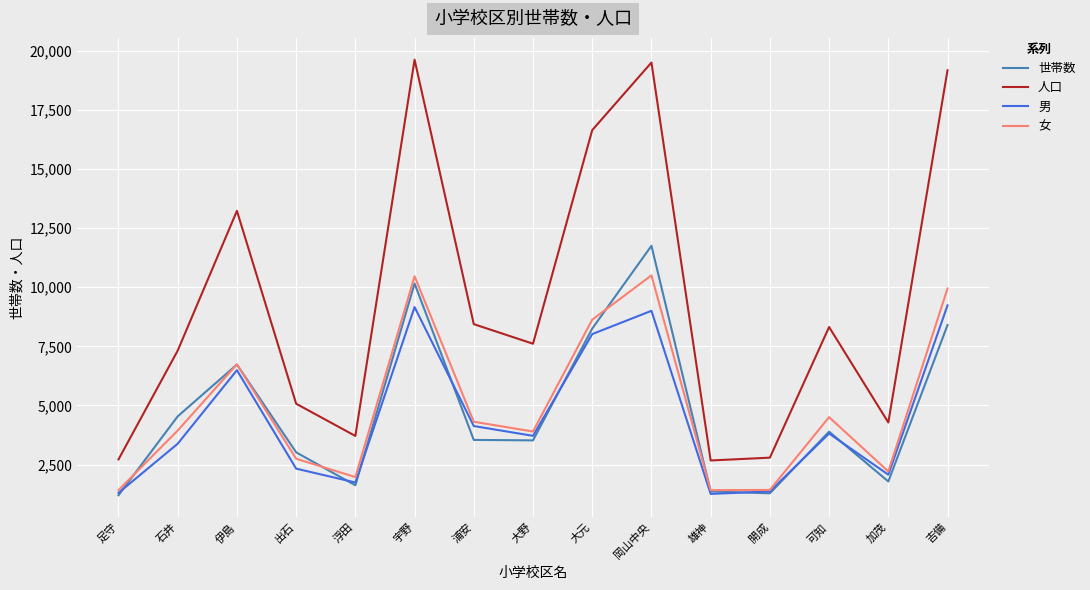

Which series has the largest total across all categories?

人口